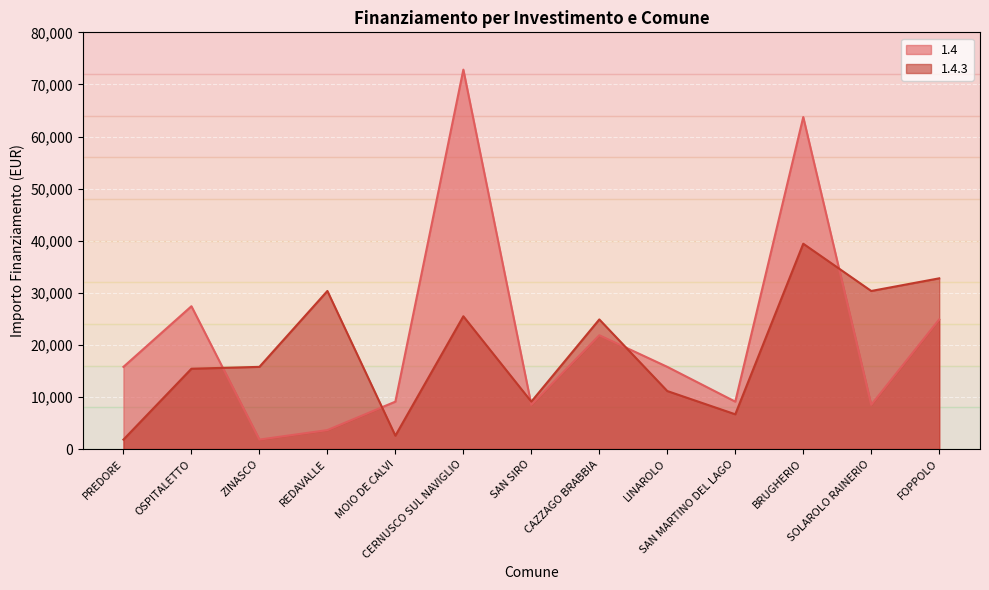

What is the label of the 1st point from the left?

PREDORE